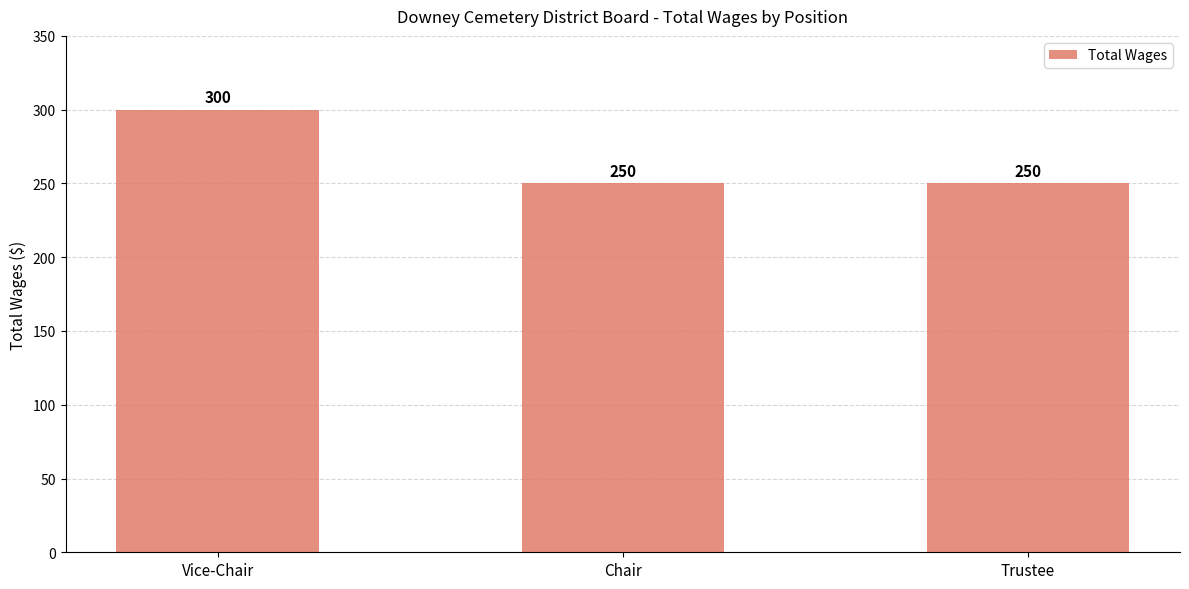

How many values are between 250 and 300?

3